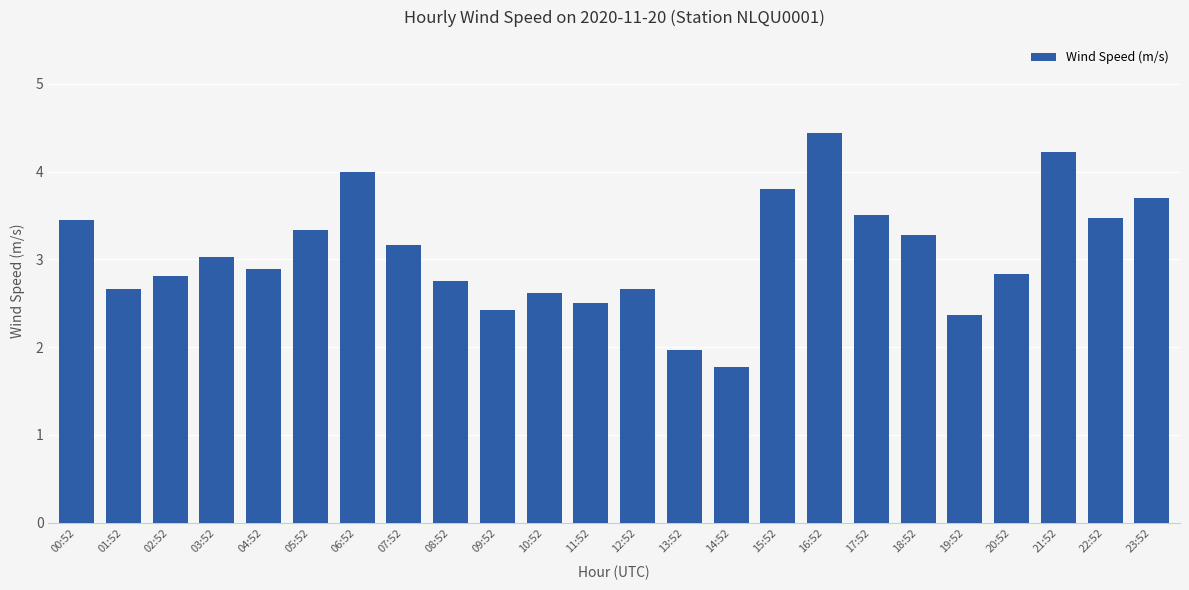

Where does the data first go above 3?

00:52